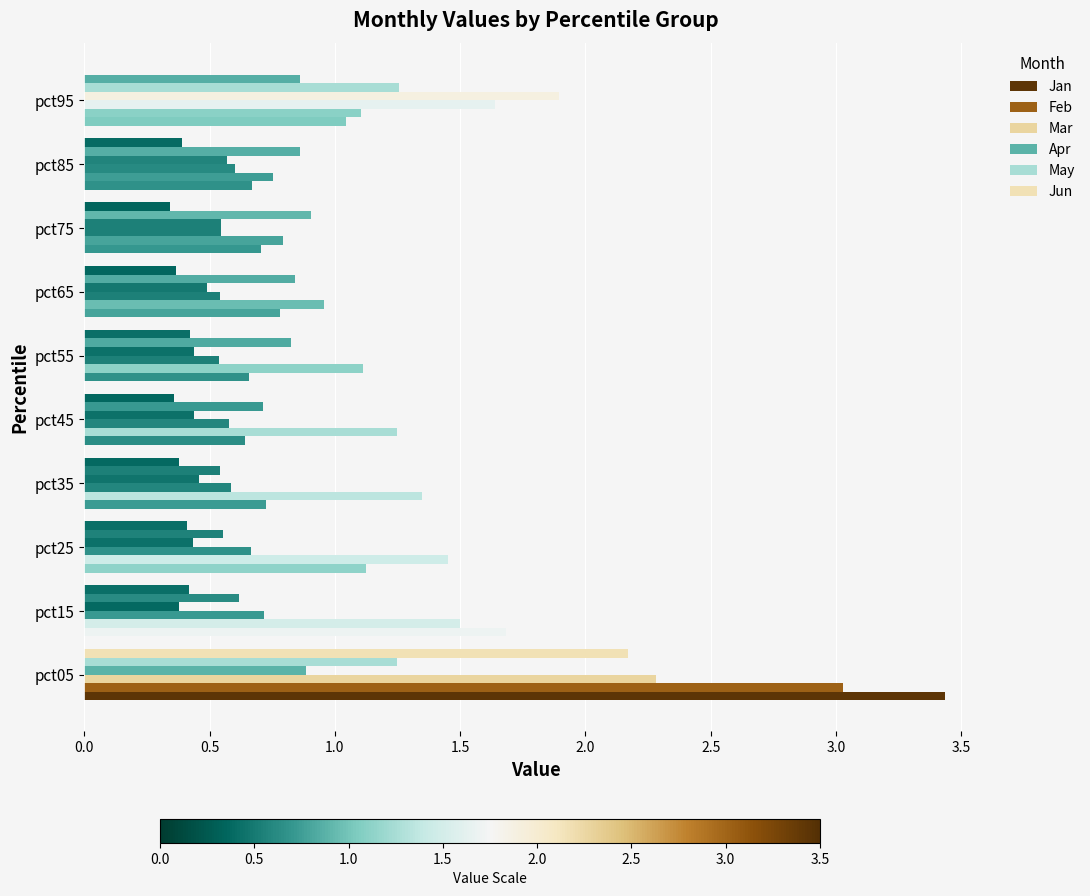

How many data points does each series have?

10